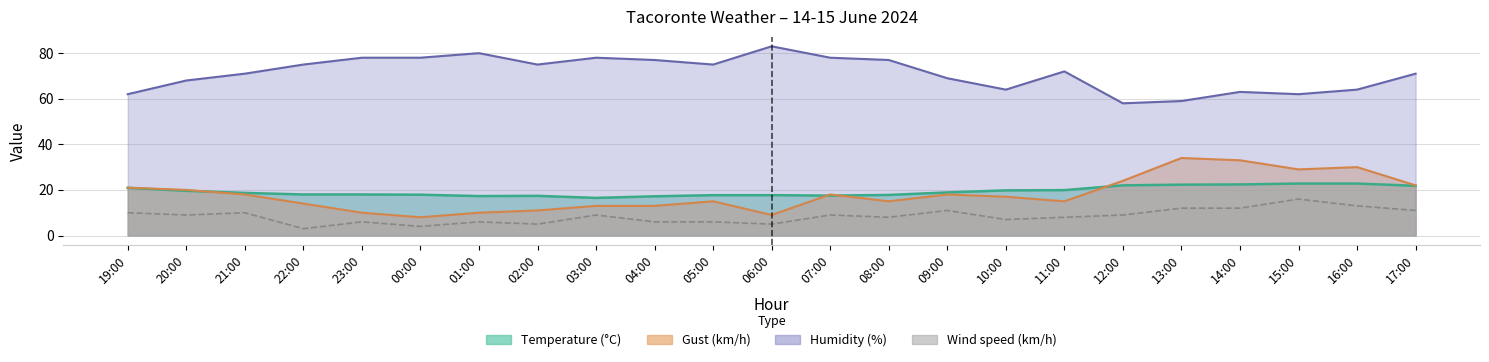

Between 02:00 and 17:00, which series saw the biggest shift?

Gust (km/h)